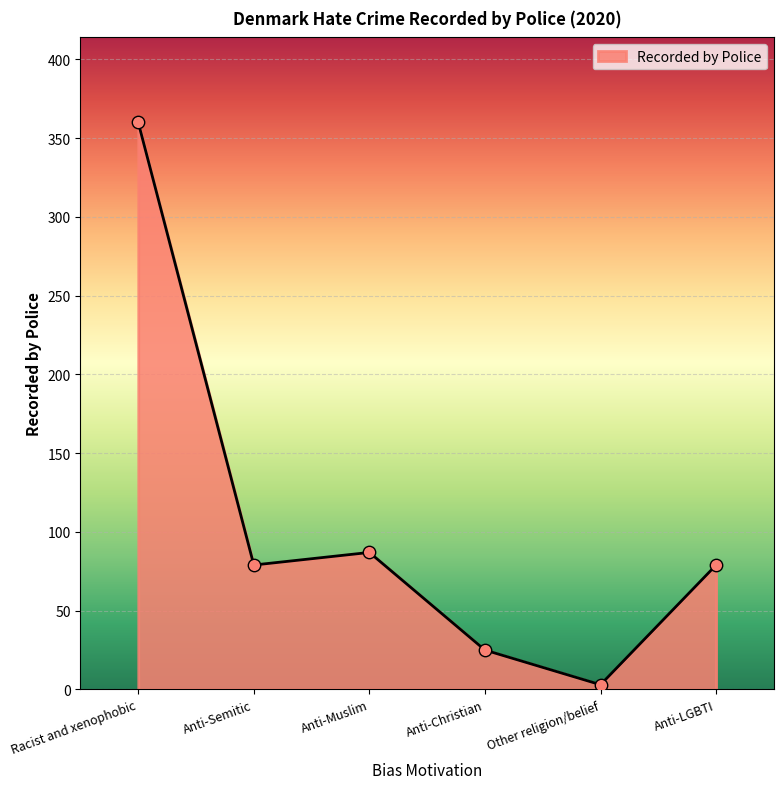

What is the change in value from Other religion/belief to Anti-LGBTI?

+76